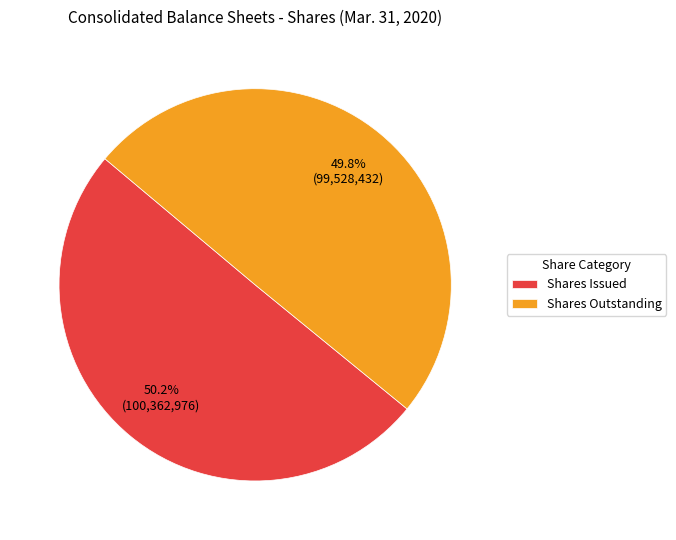

Approximately how many times larger is the value at Shares Outstanding compared to Shares Issued?

1.0